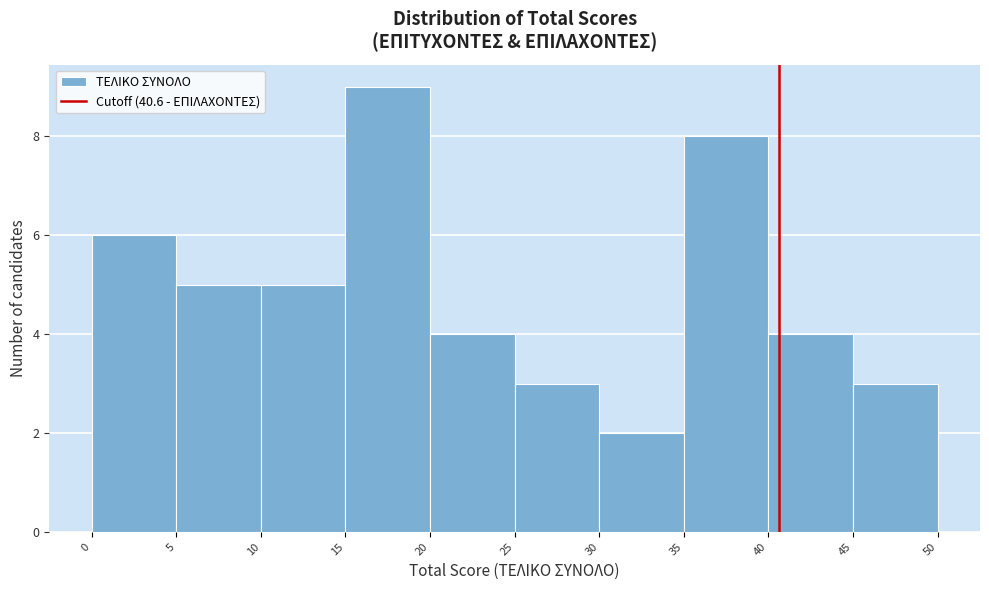

Over which range of the x-axis is the bar tallest?

15 to 20